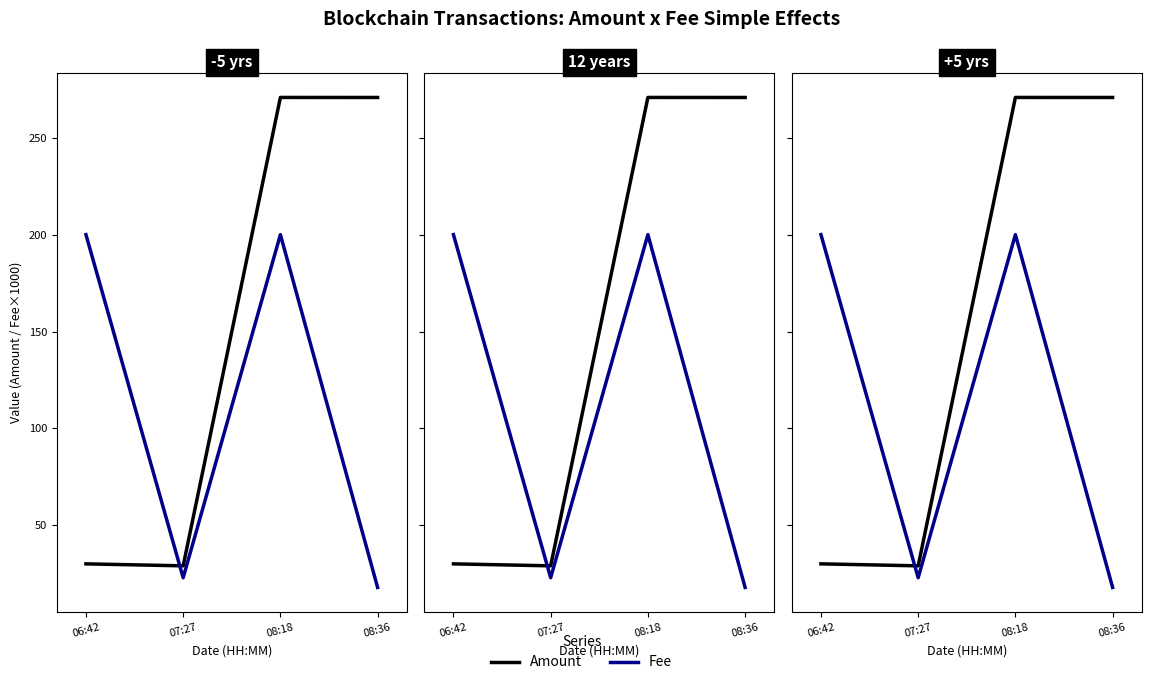

Reading right to left, extract all data points from this chart.

Amount: 08:36=271.0	08:18=271.0	07:27=29.0	06:42=30.0
Fee: 08:36=17.8	08:18=200.1	07:27=22.8	06:42=200.1